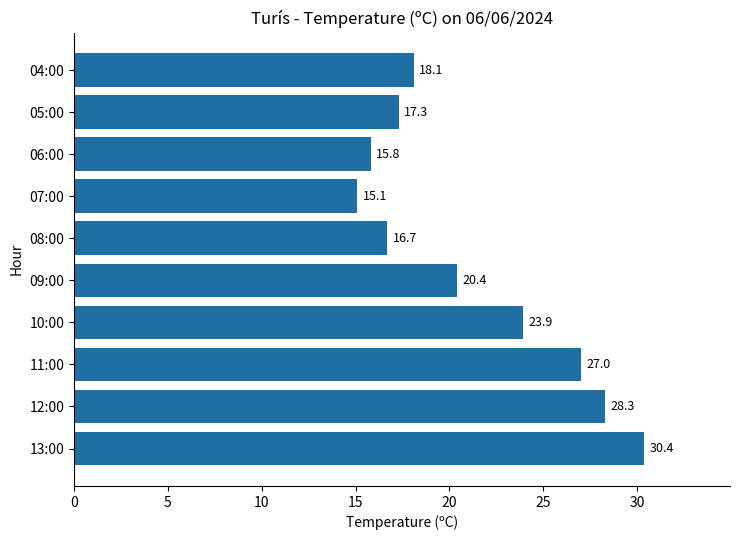

Are the bars grouped side by side (vs. stacked)?

No